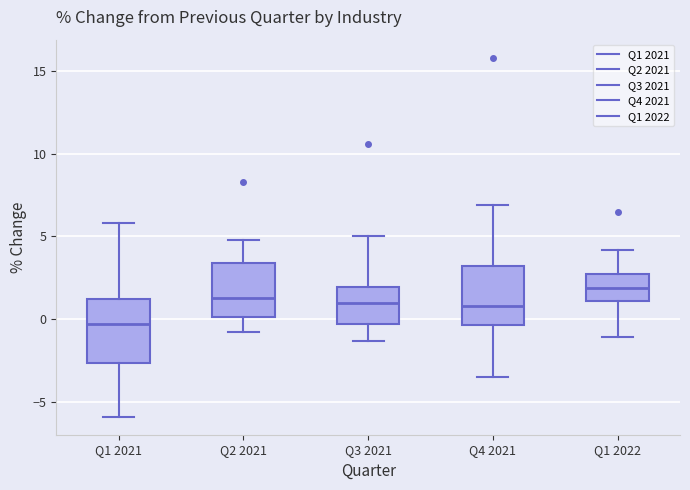

Which box has the lowest median line?

Q1 2021